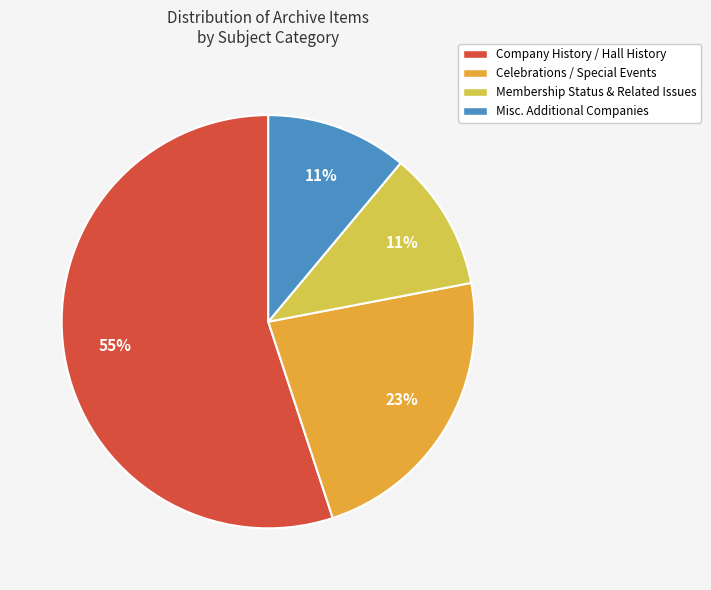

Is there any slice that represents more than half of the pie?

Yes